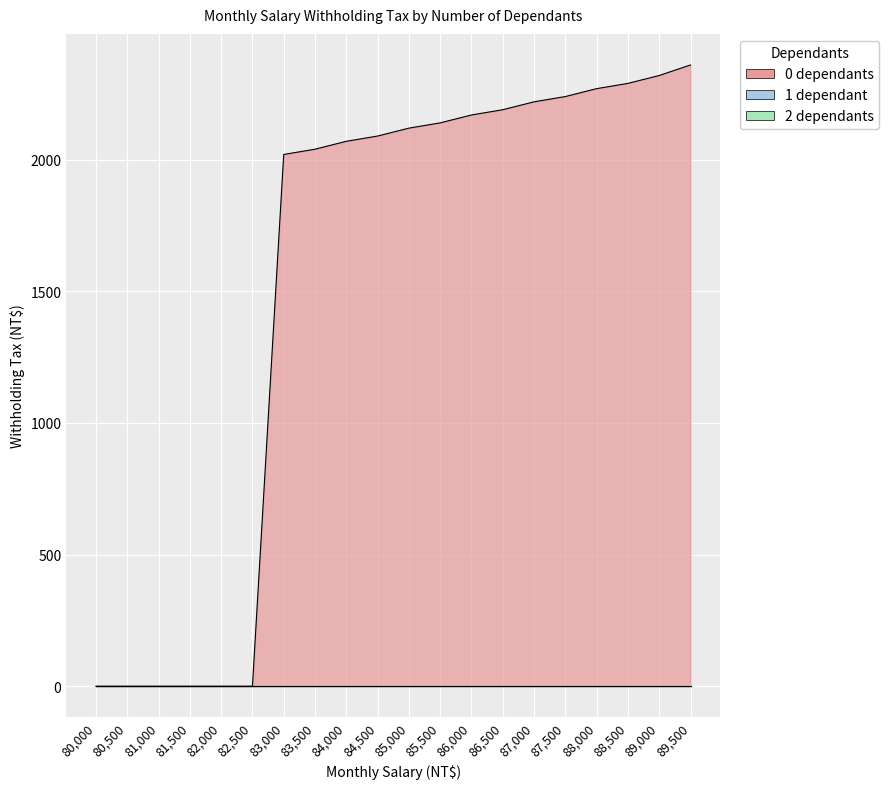

True or false: 2 dependants has a value of 0 at 84500.

True